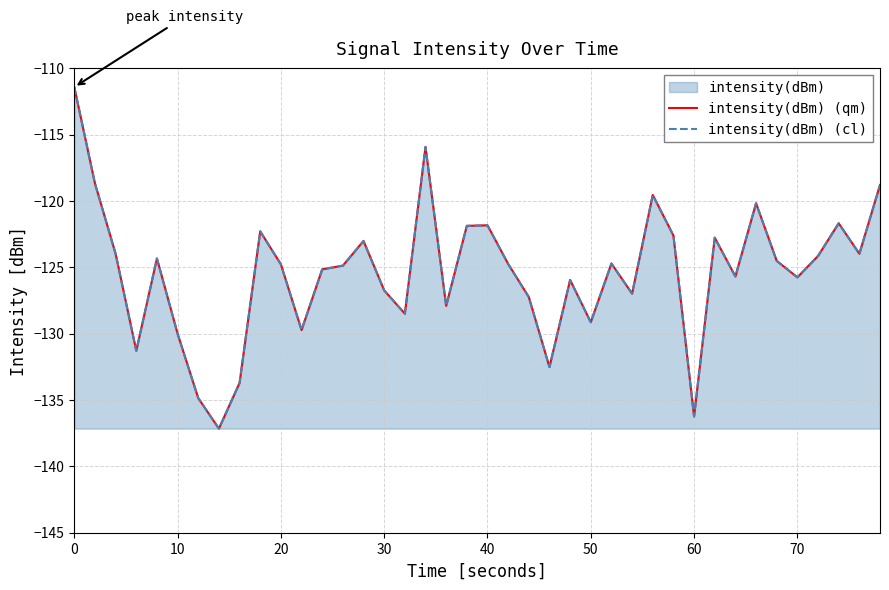

True or false: intensity(dBm) (cl) and intensity(dBm) (qm) cross at least once.

False